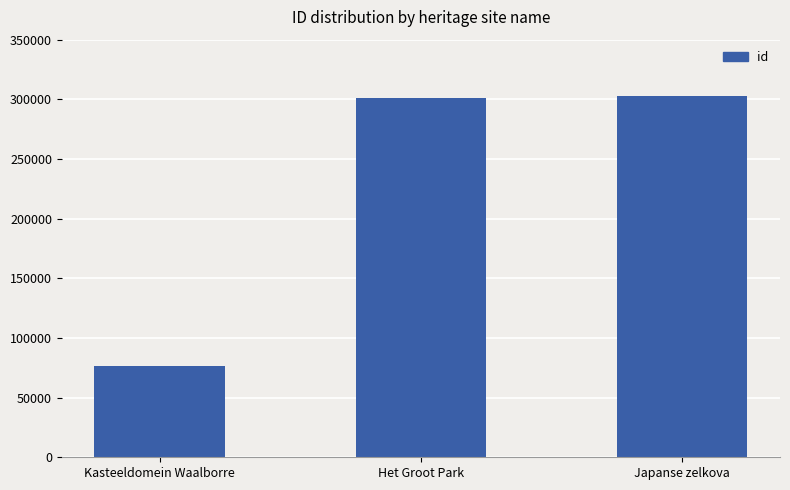

Where is the data nearest to the value 189799?

Het Groot Park